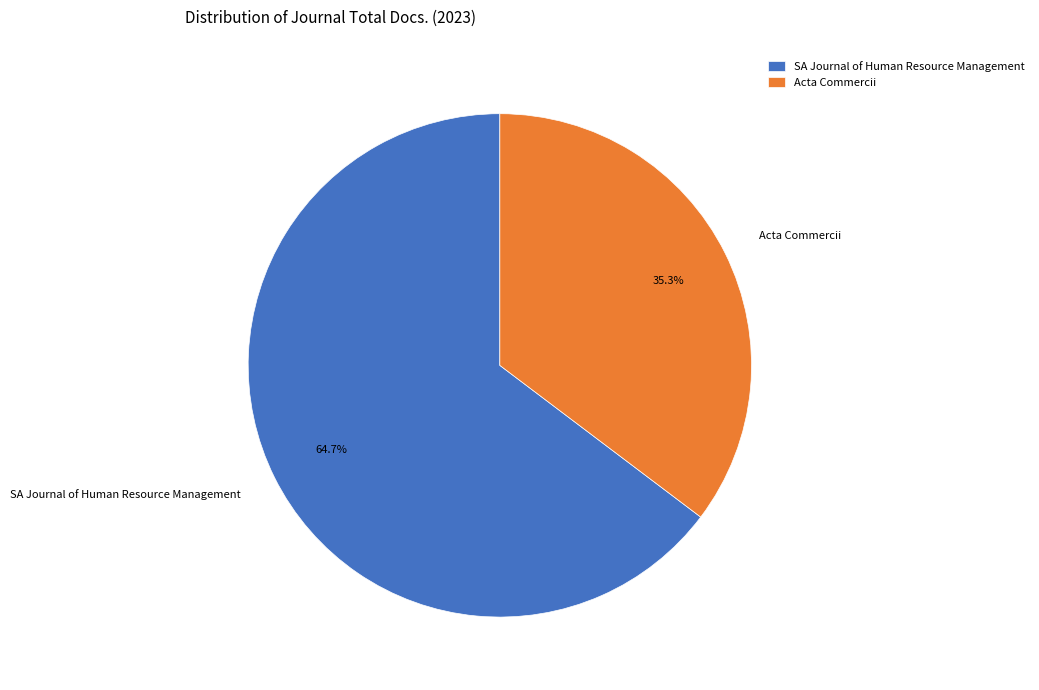

Which category accounts for the majority?

SA Journal of Human Resource Management